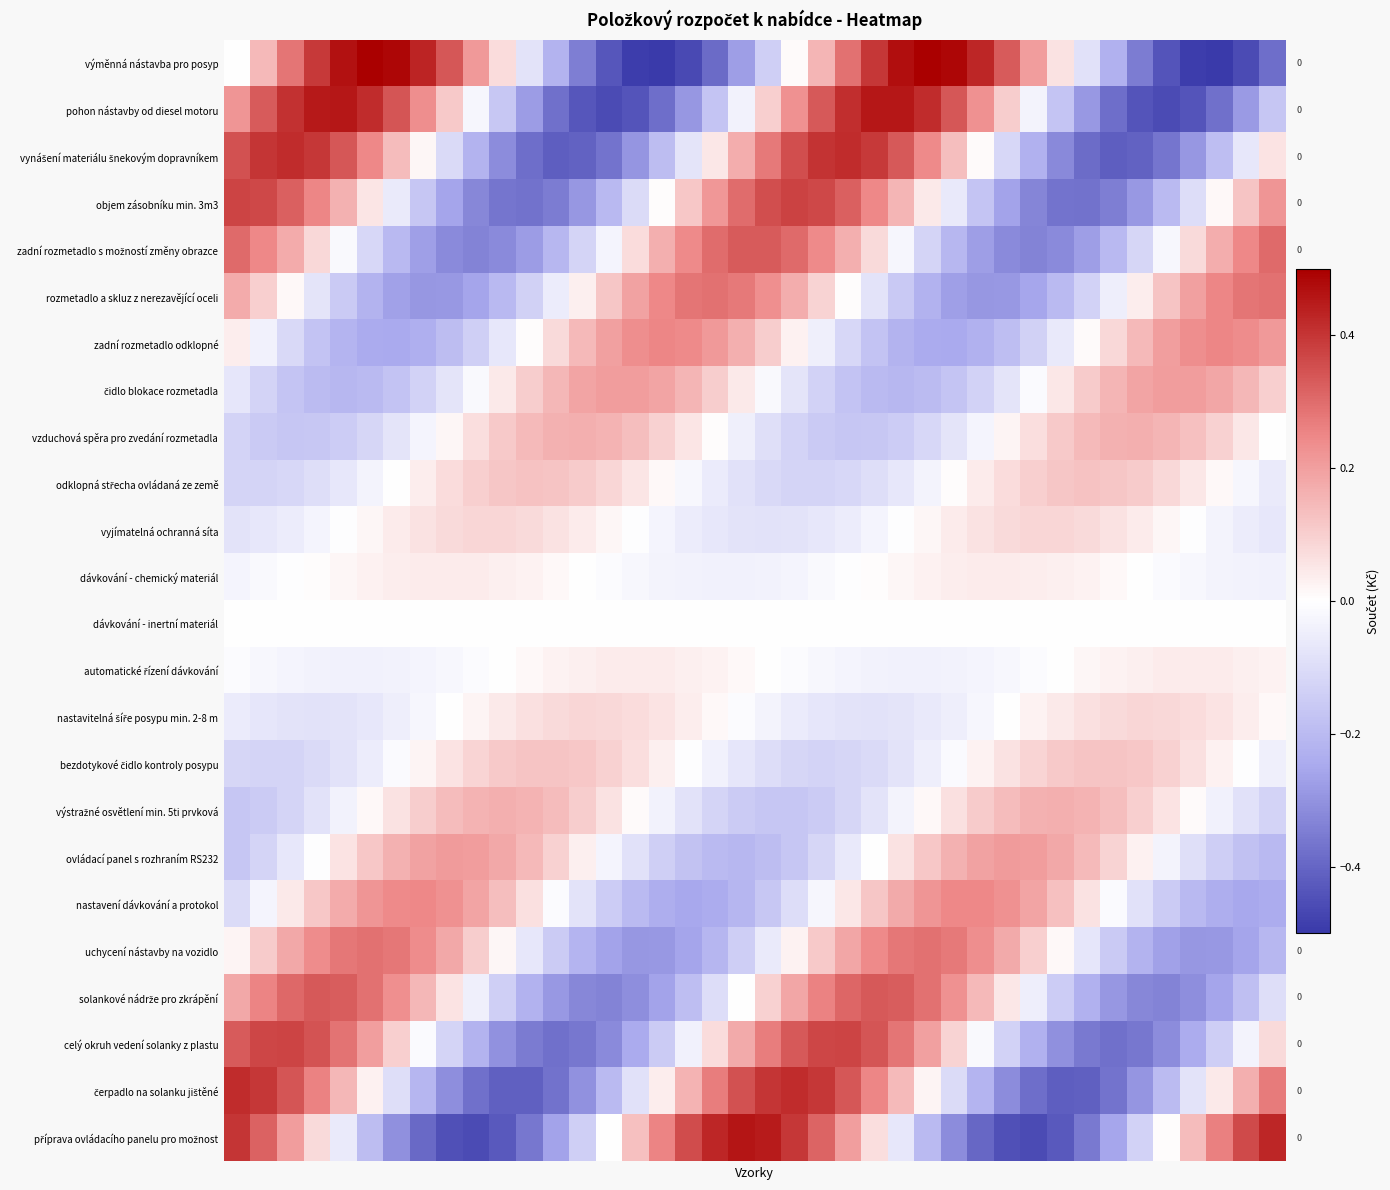

What is the maximum value shown in the chart?

0.5